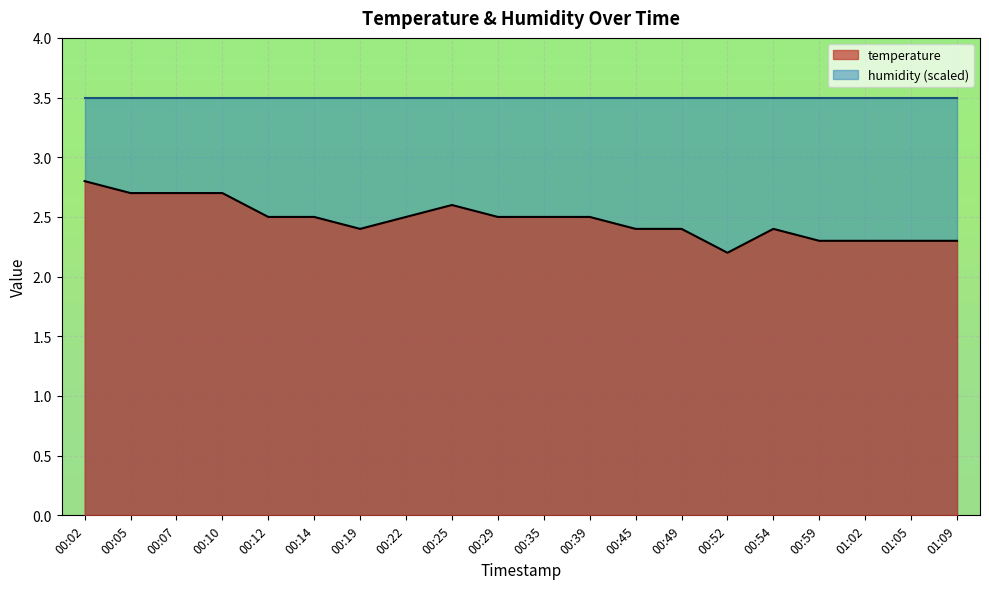

Reading left to right, transcribe all the data shown in this chart.

00:02=2.8	00:05=2.7	00:07=2.7	00:10=2.7	00:12=2.5	00:14=2.5	00:19=2.4	00:22=2.5	00:25=2.6	00:29=2.5	00:35=2.5	00:39=2.5	00:45=2.4	00:49=2.4	00:52=2.2	00:54=2.4	00:59=2.3	01:02=2.3	01:05=2.3	01:09=2.3